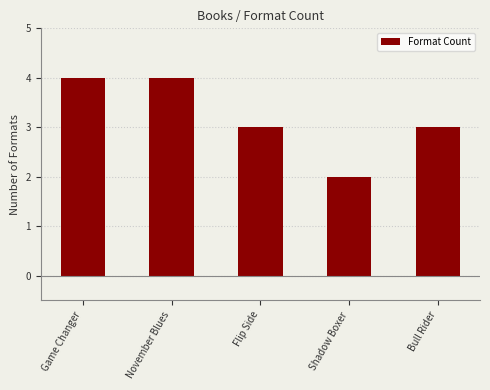

What is the difference between the second highest and second lowest values?

1